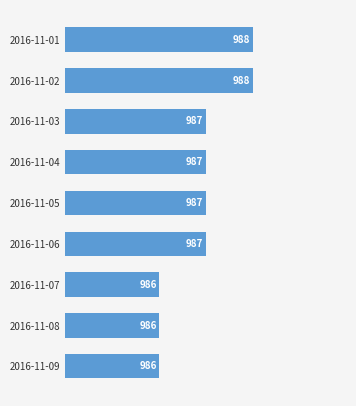

What is the minimum value shown in the chart?

986